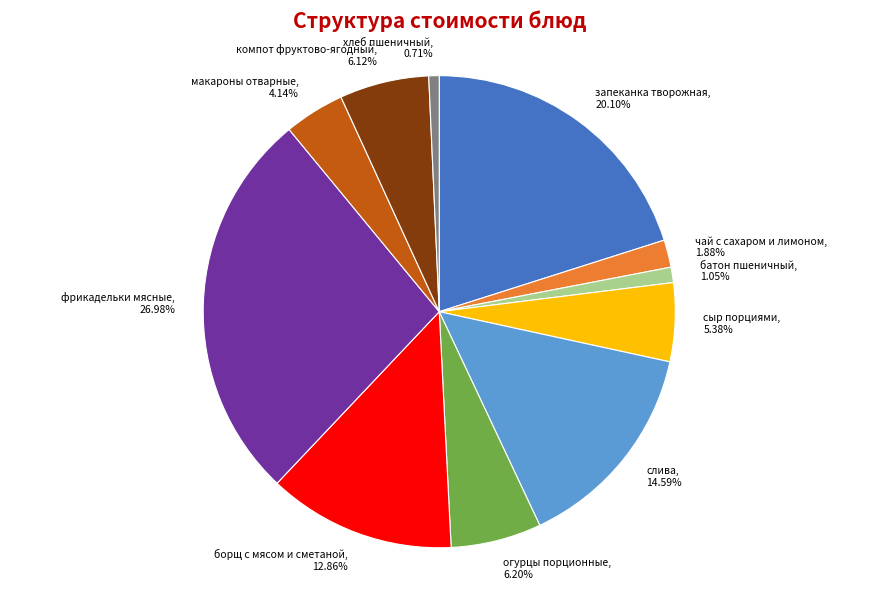

Does фрикадельки мясные represent more than half of the total?

No